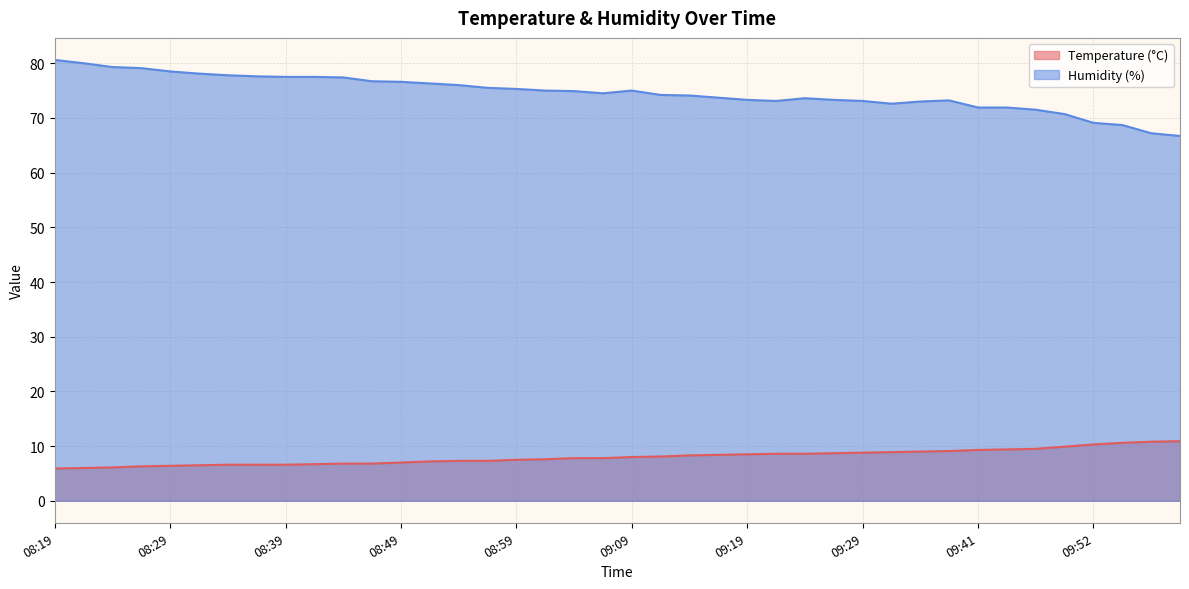

At which label does Humidity (%) first exceed 74?

08:19